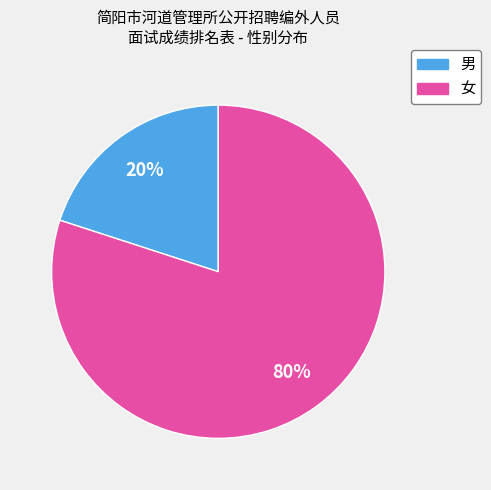

Do 女 and 男 together represent more than half of the pie?

Yes